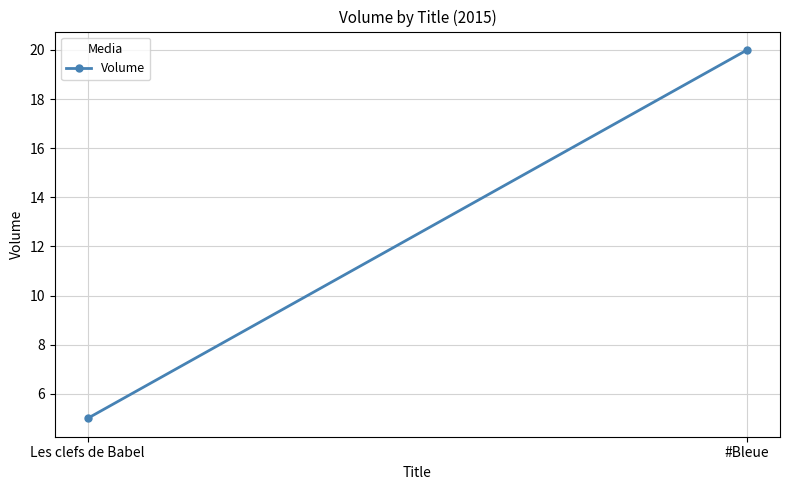

What is the greatest value displayed?

20